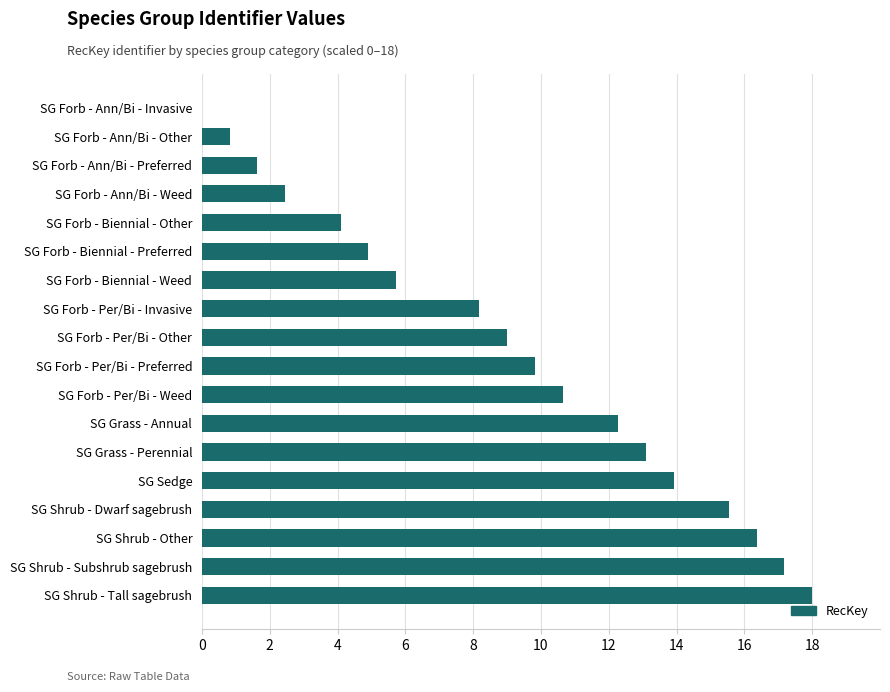

The chart shows a value of 3.8 at SG Forb - Ann/Bi - Weed. True or false?

False